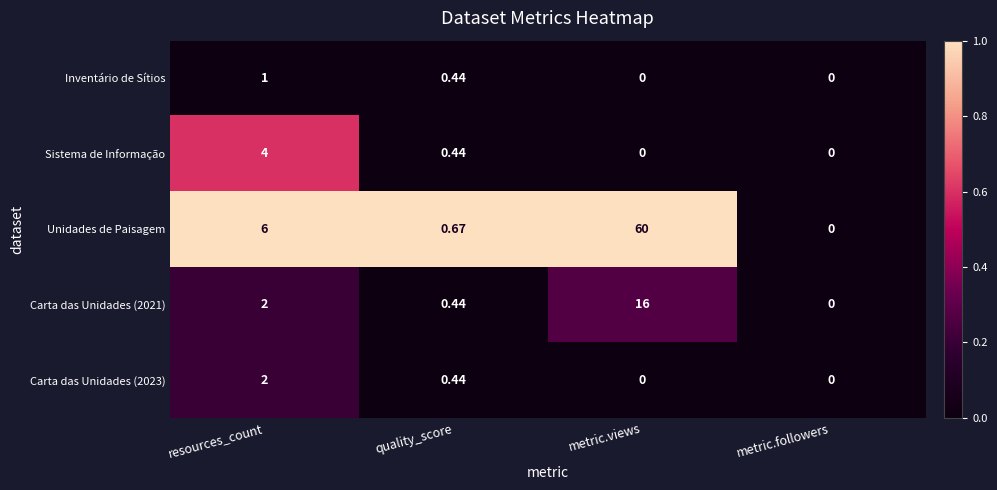

Which series changed the most between resources_count and metric.views?

Unidades de Paisagem